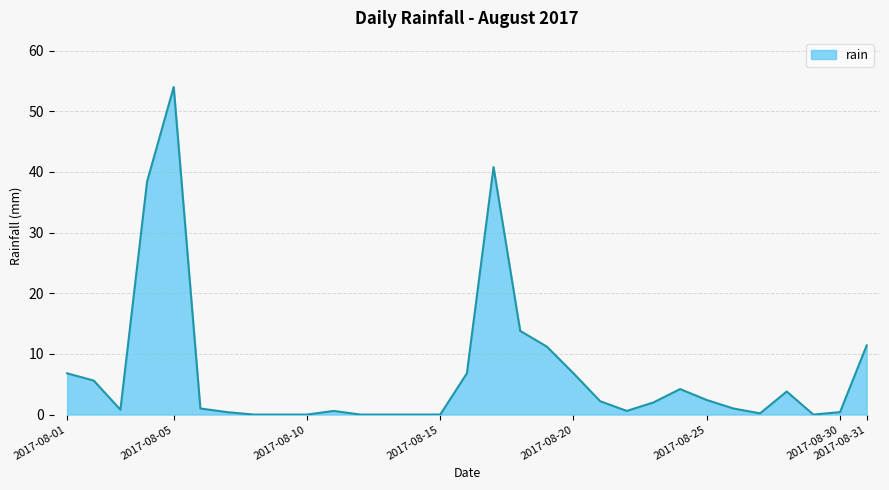

What is the difference between the maximum and minimum values?

54.0